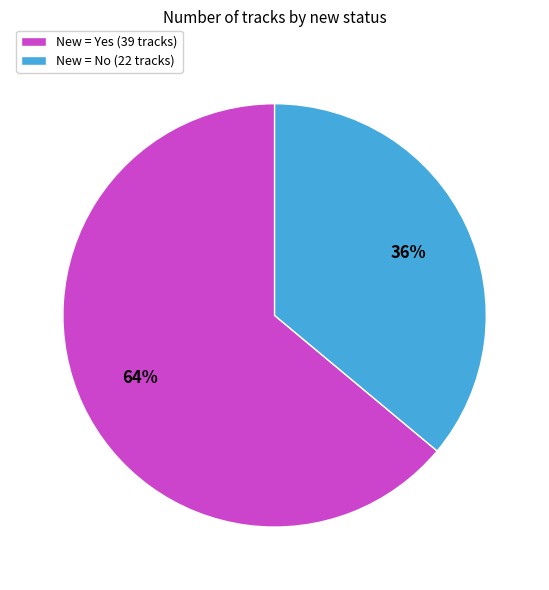

To the nearest percent, what is the difference between the largest and smallest slice percentages?

28%